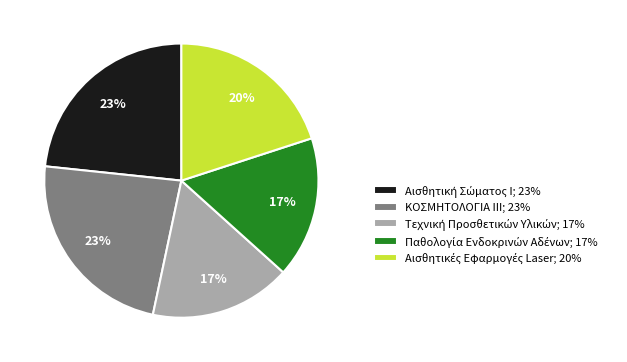

What percentage is the ΚΟΣΜΗΤΟΛΟΓΙΑ ΙΙΙ; 23% slice, to the nearest percent?

23%